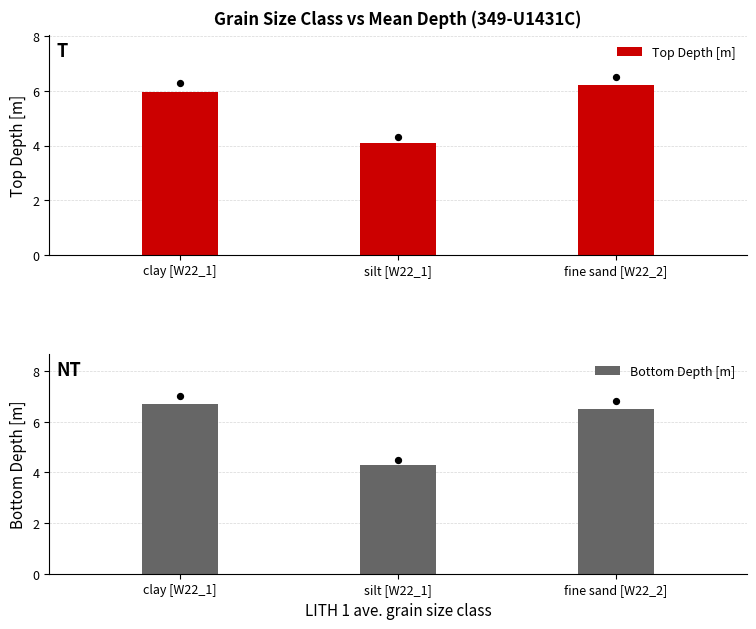

At how many categories does at least one series exceed 5?

2